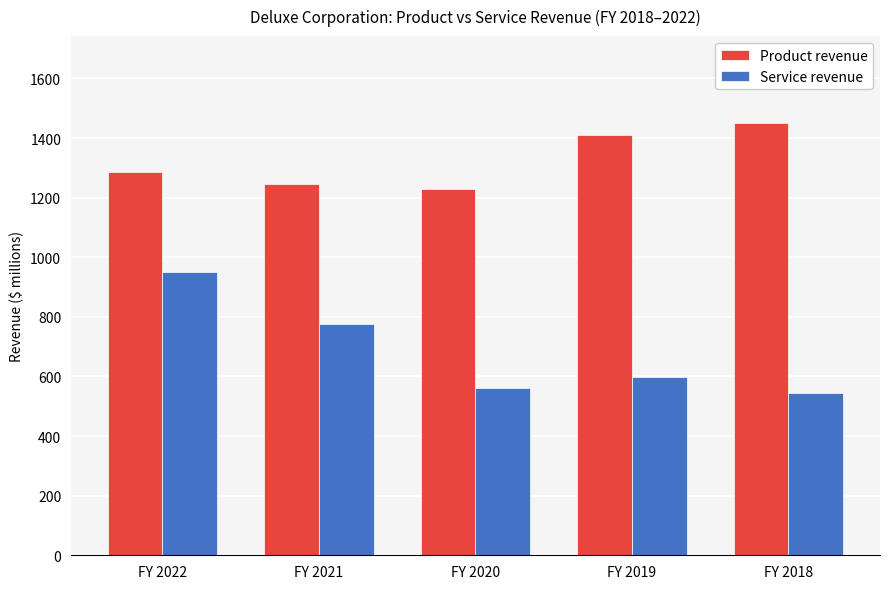

What is the minimum value shown in the chart?

546.2